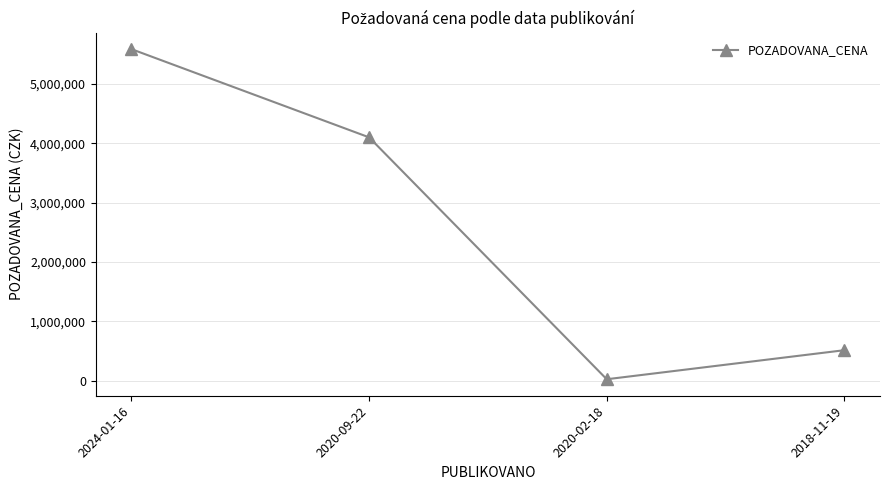

Rank the categories by value from highest to lowest.

2024-01-16, 2020-09-22, 2018-11-19, 2020-02-18